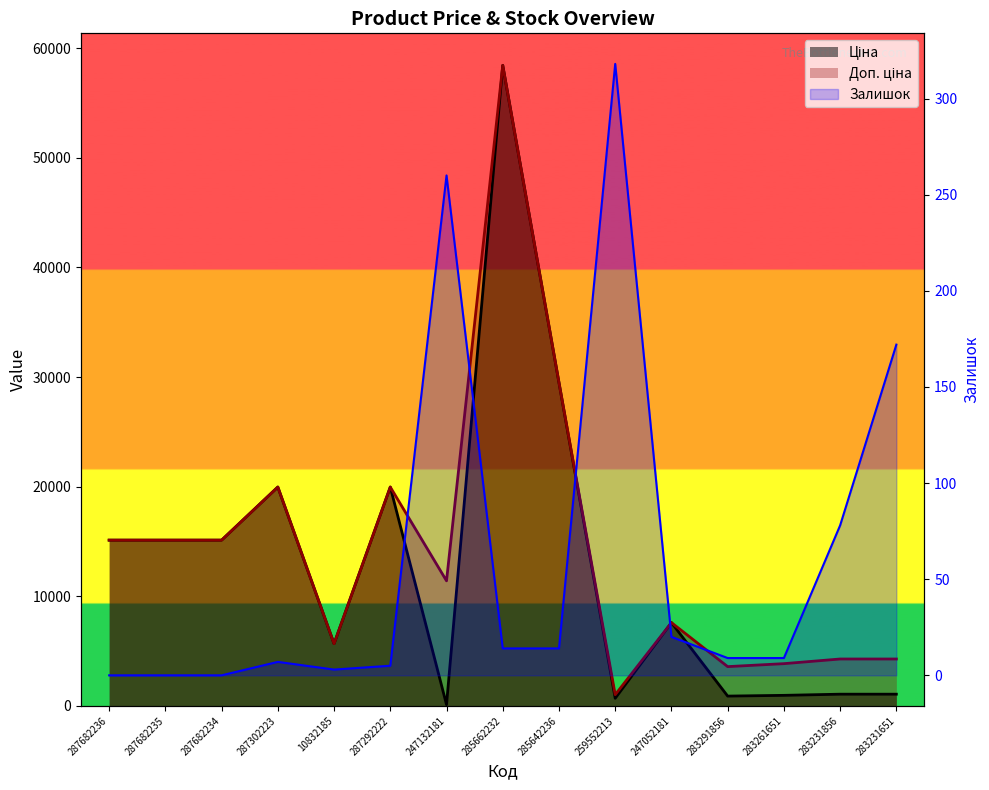

What are all the series names shown in the legend?

Ціна, Доп. ціна, Залишок